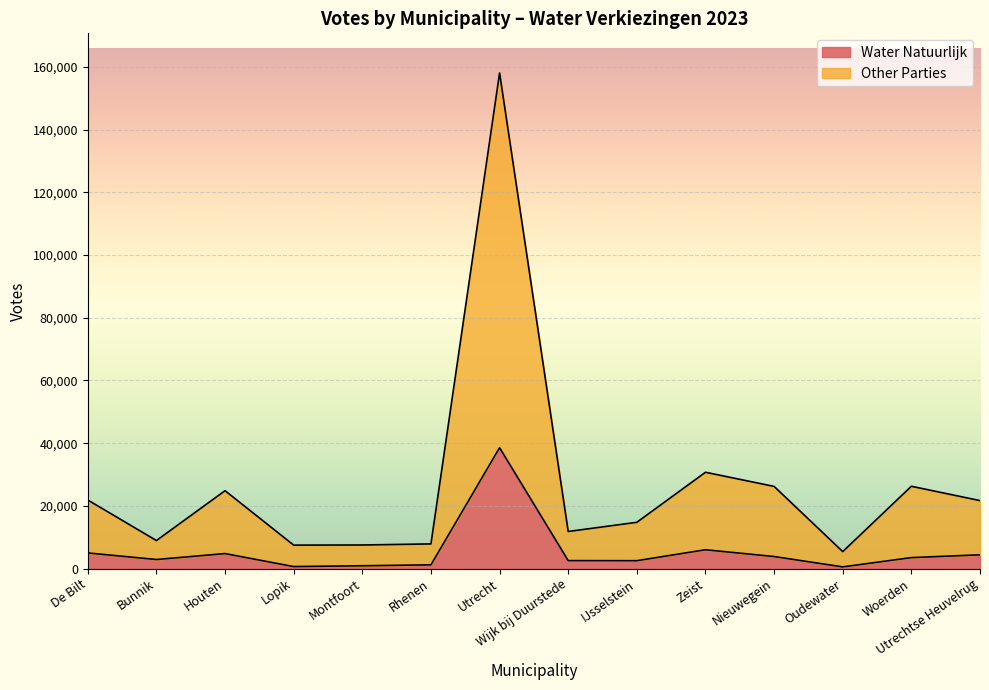

At which category is the sum across all series the highest?

Utrecht